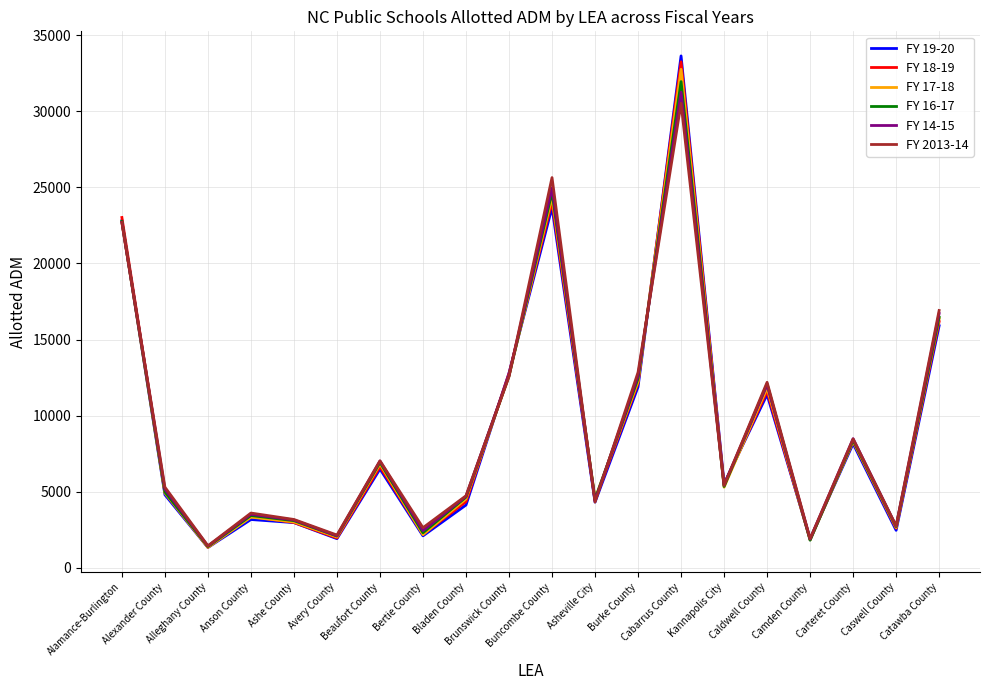

True or false: FY 19-20 and FY 16-17 cross at least once.

True